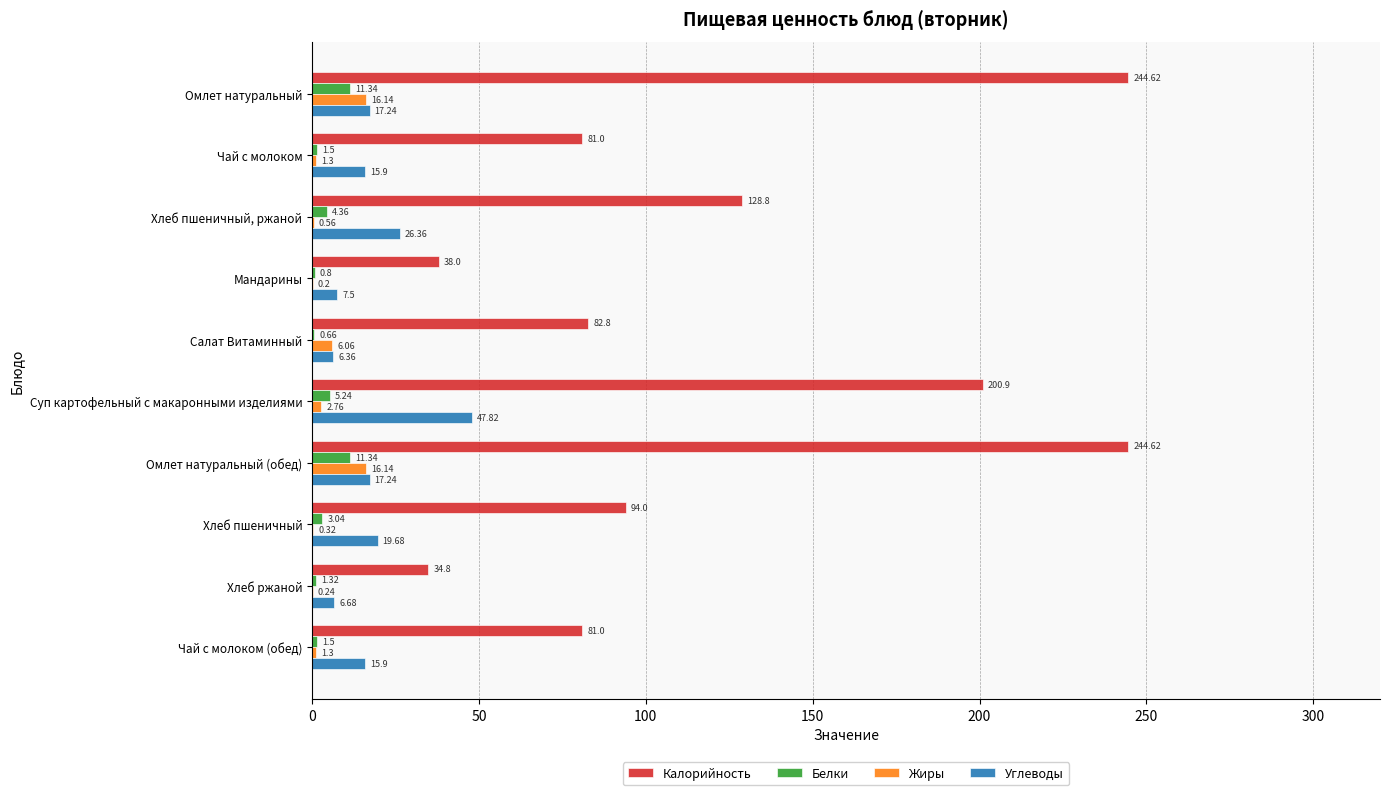

Is the value of Углеводы at Хлеб пшеничный greater than the value of Жиры at Чай с молоком (обед)?

Yes